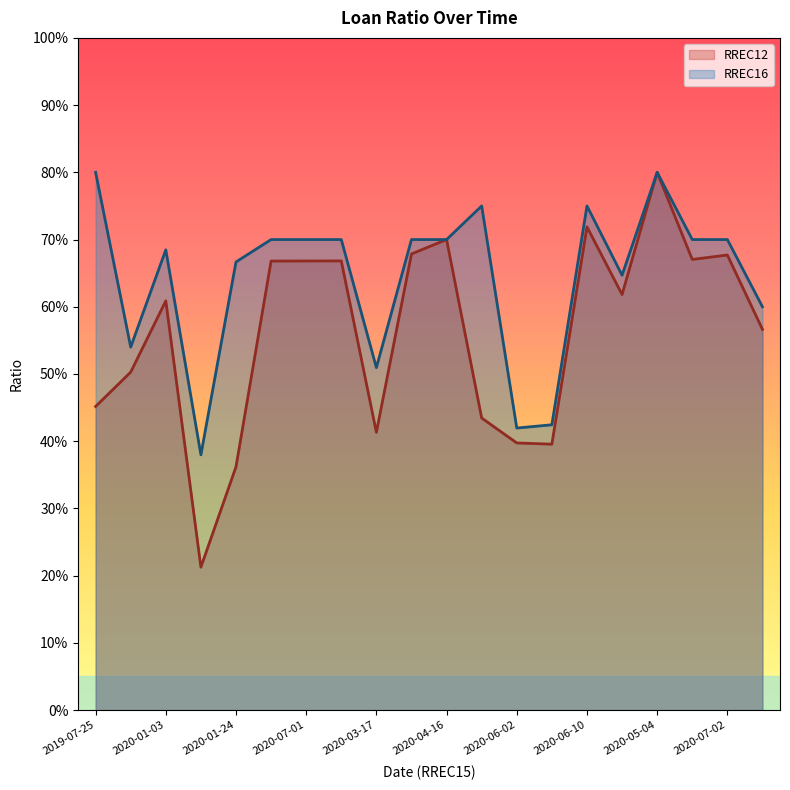

Which label corresponds to the smallest value in the chart?

2020-03-26